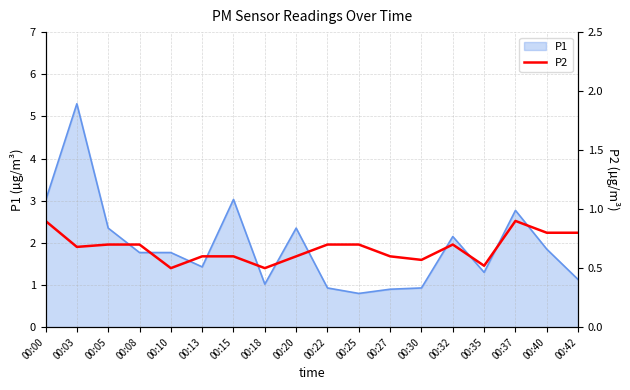

Is it true that P1 equals 1.5 at 00:27?

False